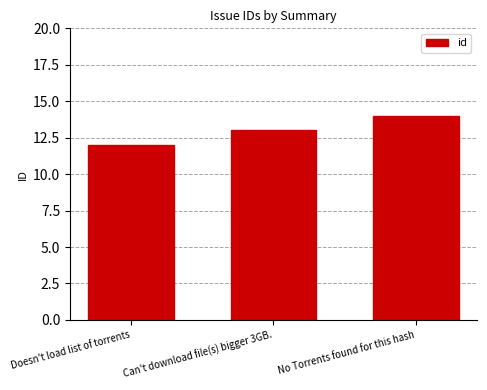

At which category does the chart reach its peak across all series?

No Torrents found for this hash